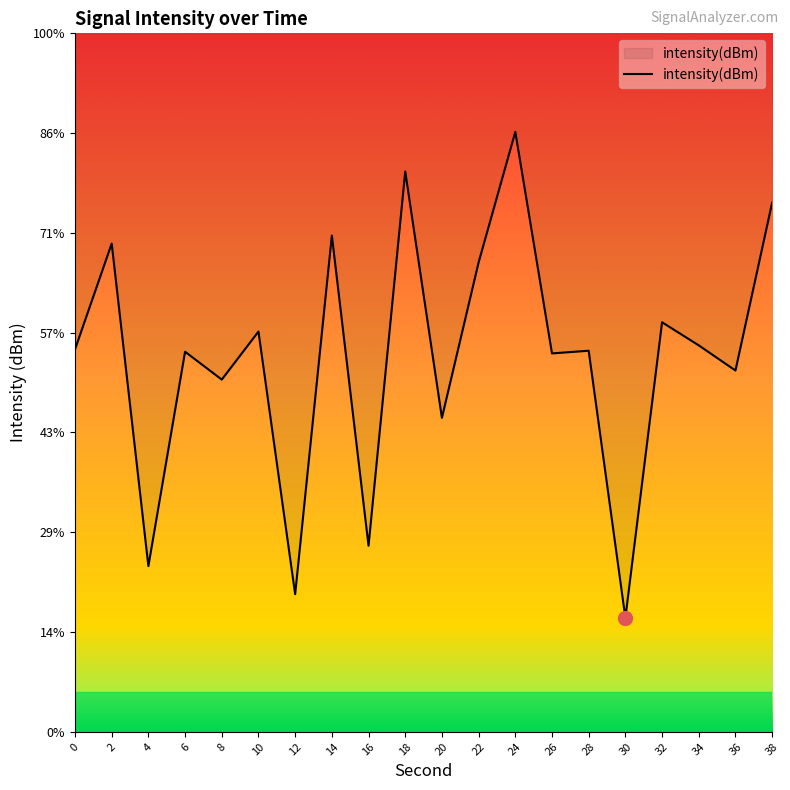

Is this an area chart (filled region under the line)?

Yes